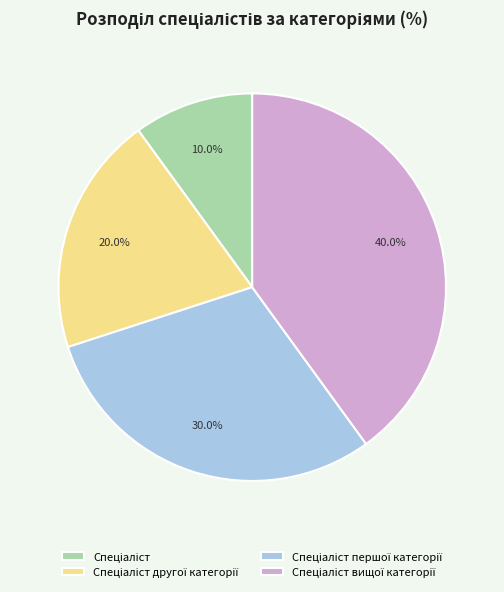

Is there any slice that represents more than half of the pie?

No